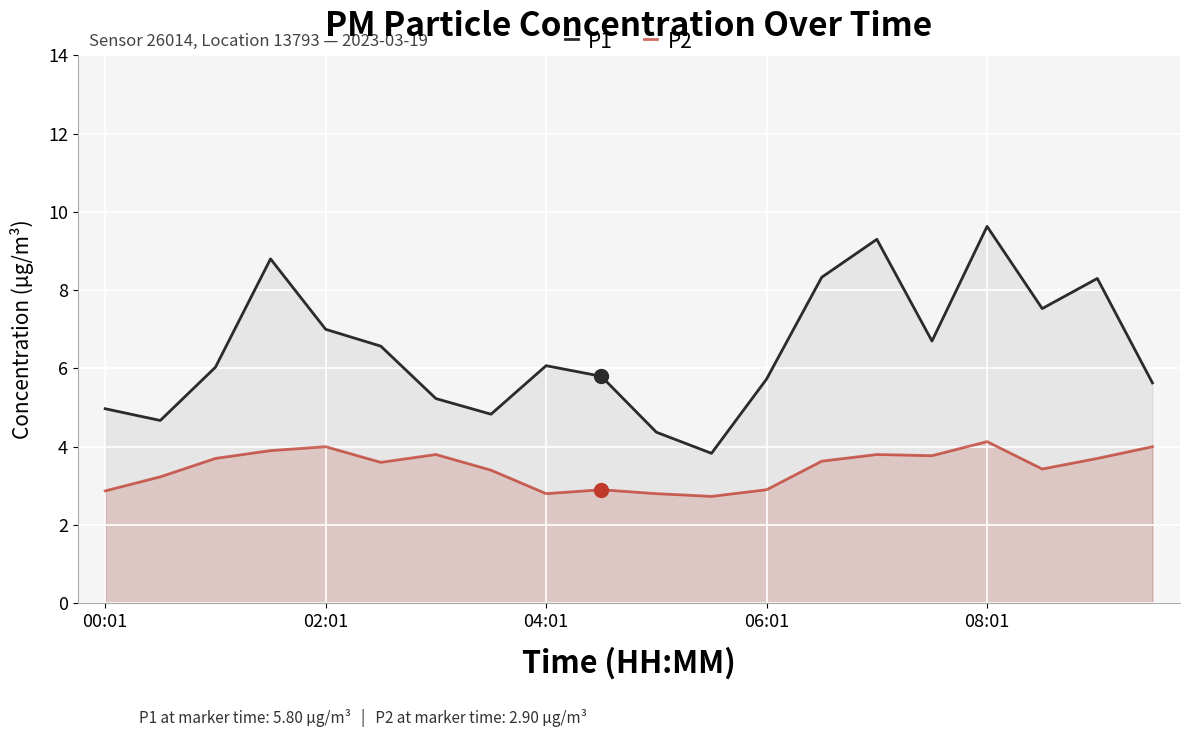

How many values in the P1 series exceed 6?

11